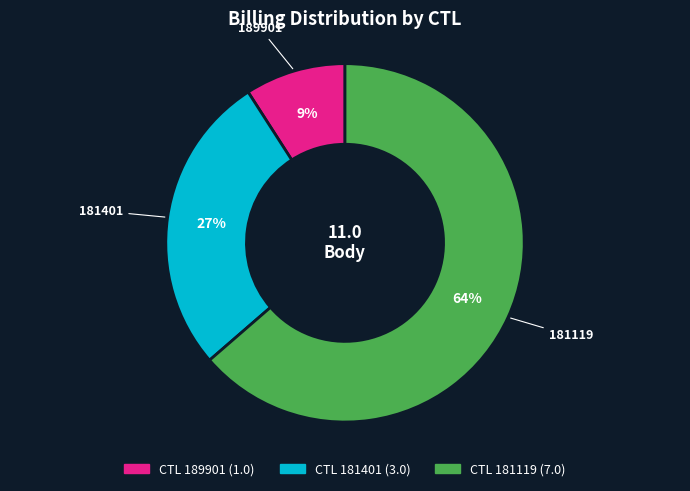

Is the sum of 189901 and 181119 greater than half?

Yes